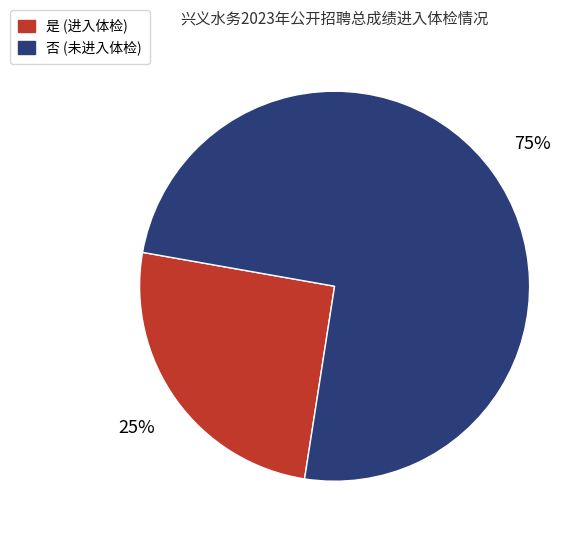

Rank the categories by value from highest to lowest.

否, 是